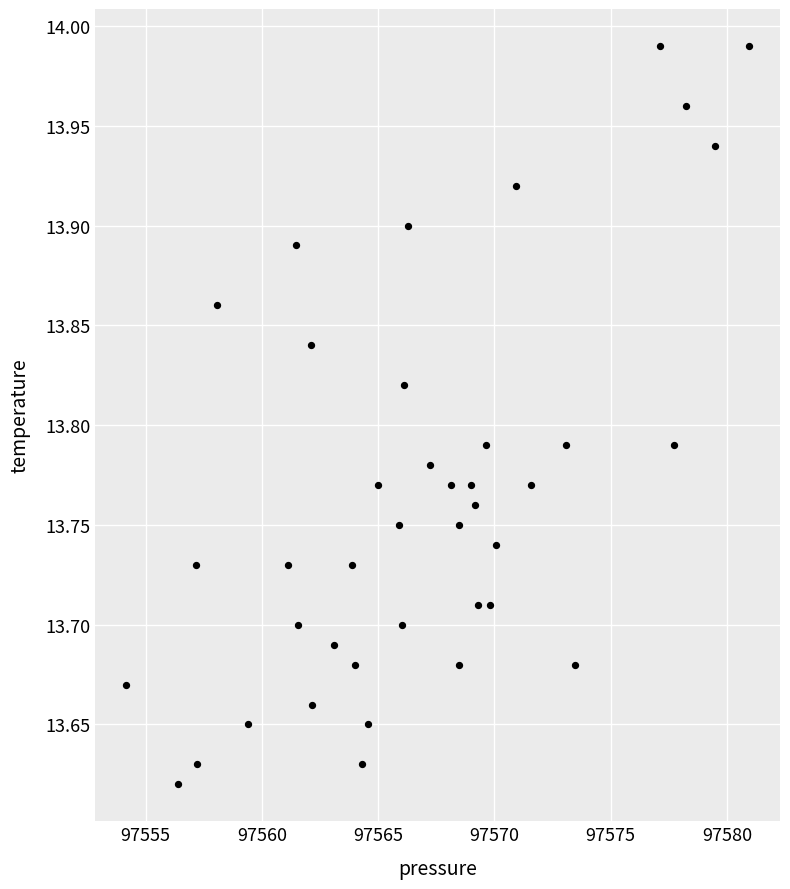

What is the range of Y values (max minus min)?

0.4